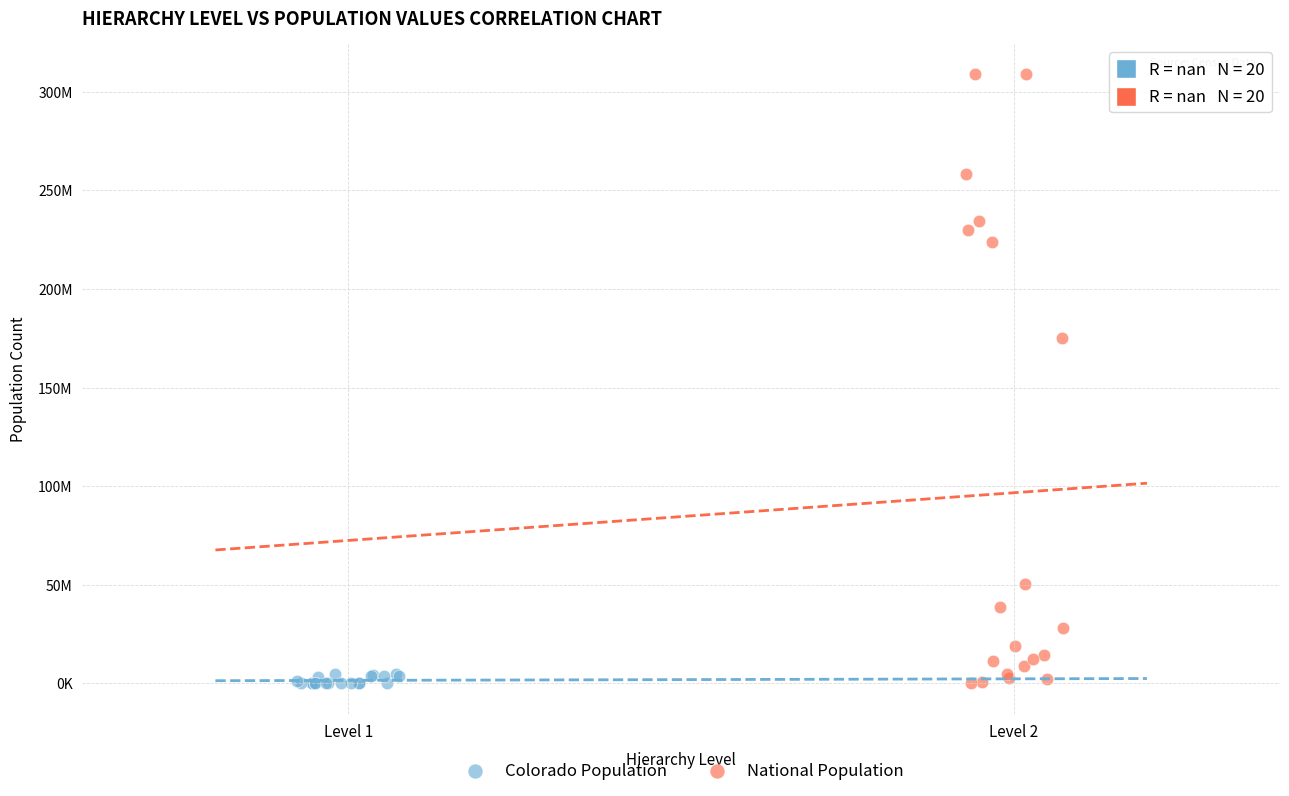

Which series reaches the maximum Y coordinate?

National Population